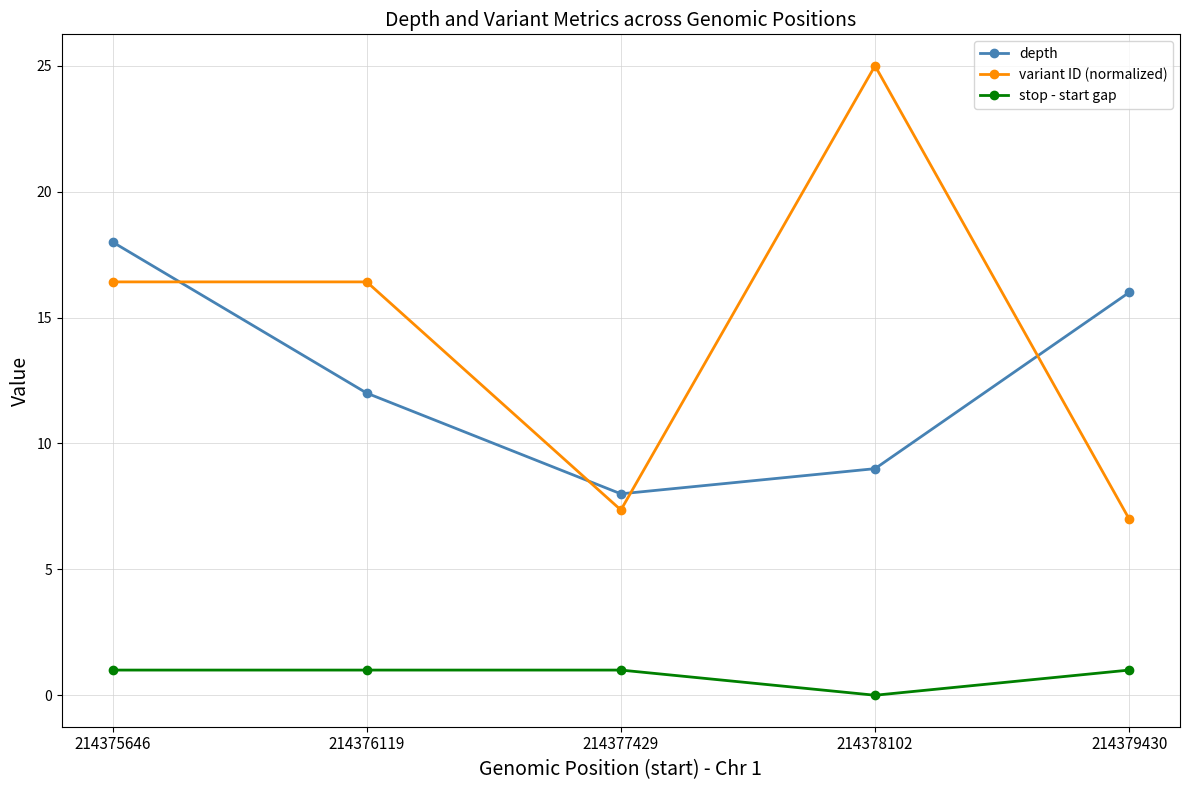

What is the difference between the highest and lowest values at 214379430?

15.0